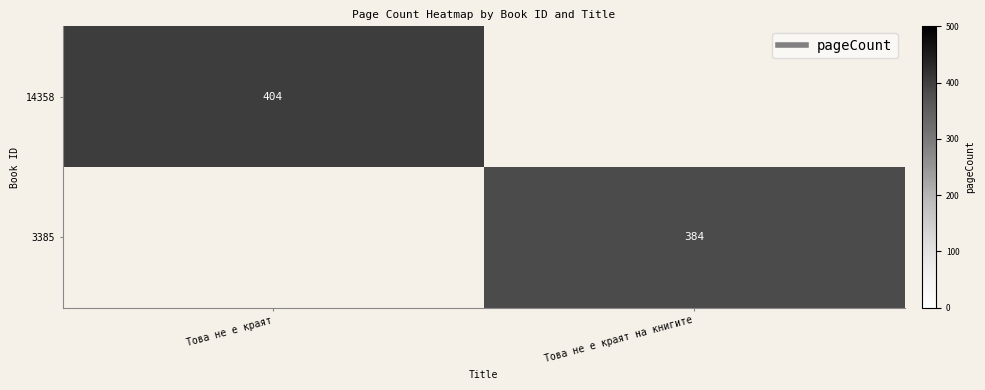

How many series are shown in this chart?

2